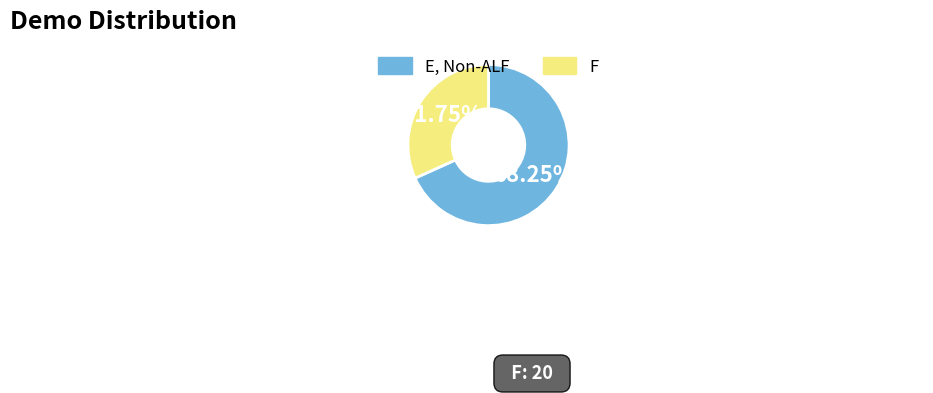

Combined, what portion of the pie is E, Non-ALF and F?

100.0%